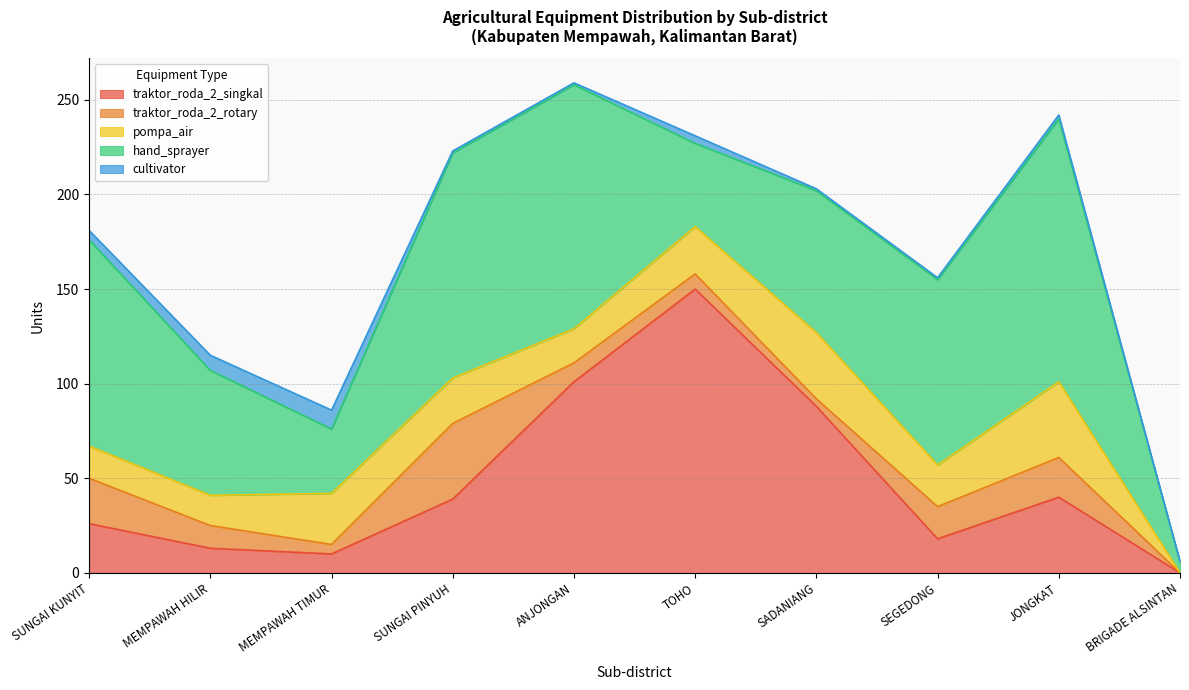

What is the average value of the pompa_air series?

22